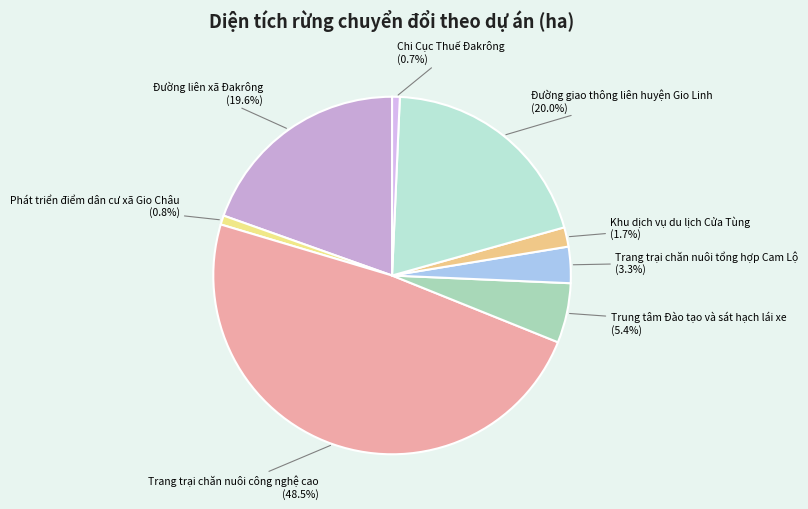

How many slices are in this pie chart?

8